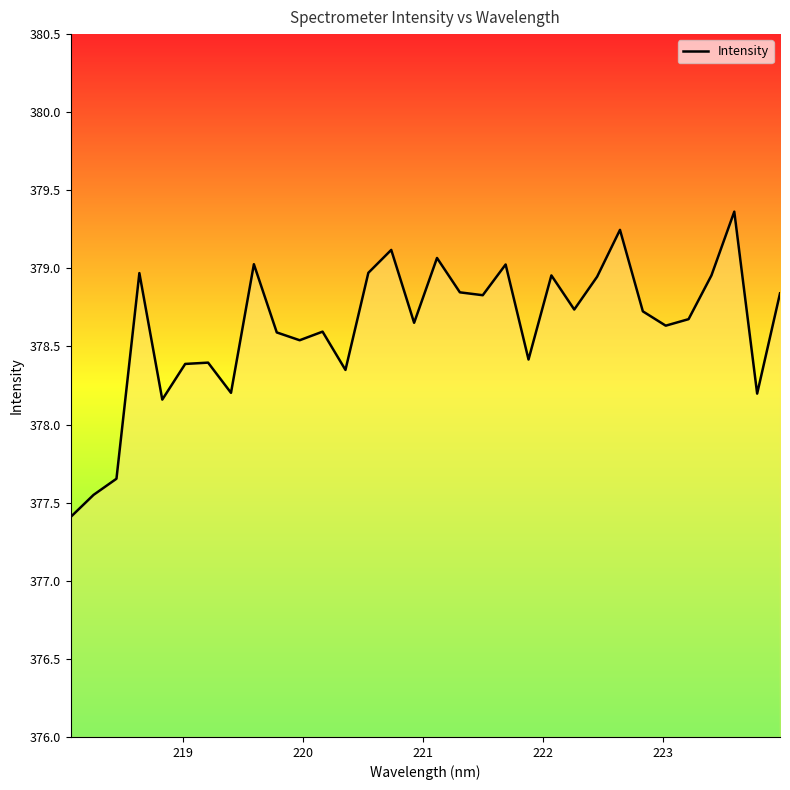

What is the smallest value displayed?

377.4